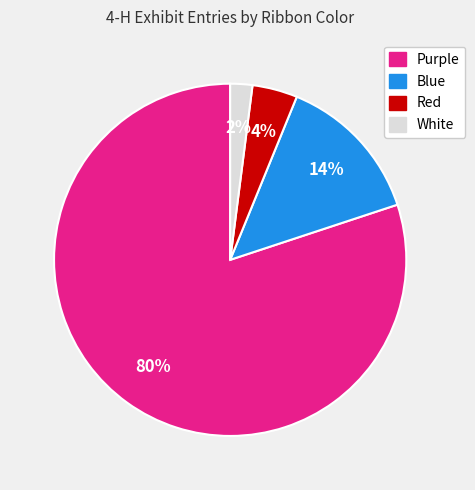

To the nearest percent, what is the difference between the largest and smallest slice percentages?

78%